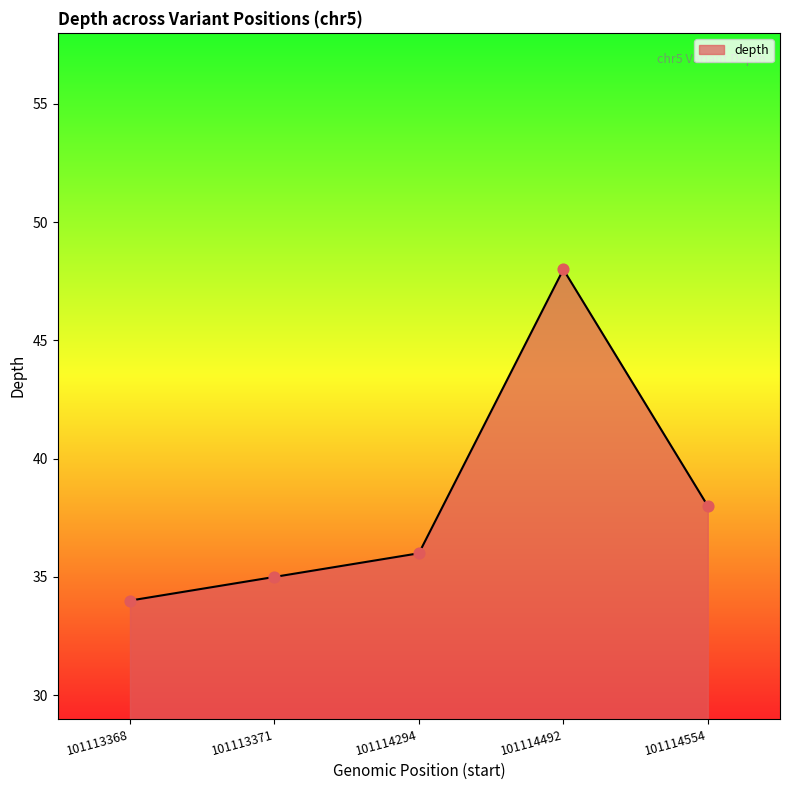

Which has a higher value, 101113368 or 101114492?

101114492